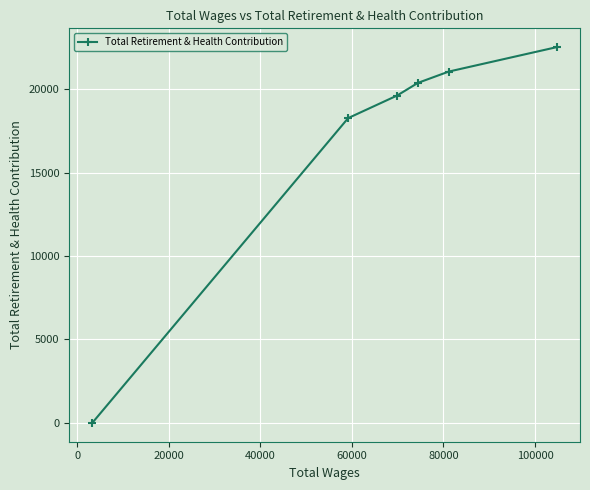

What is the sum of all values?

101805